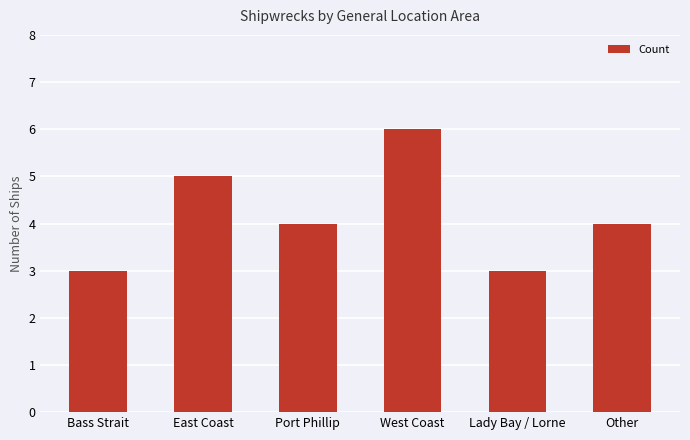

Between West Coast and Bass Strait, which is larger?

West Coast